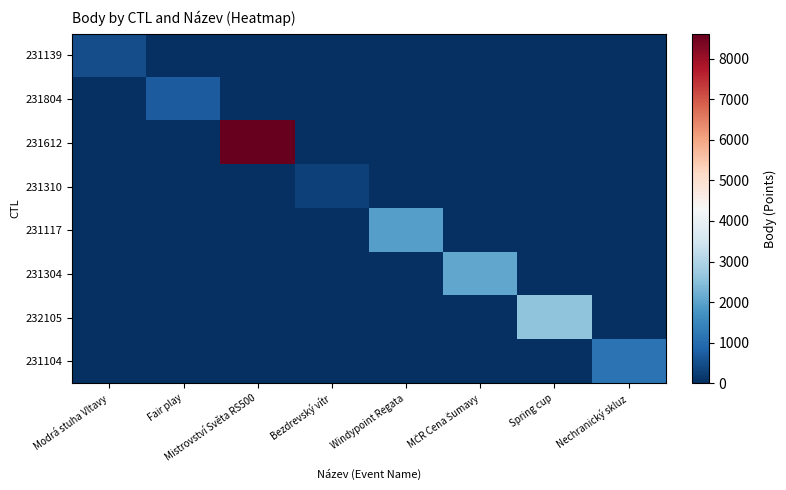

How many series are shown in this chart?

8